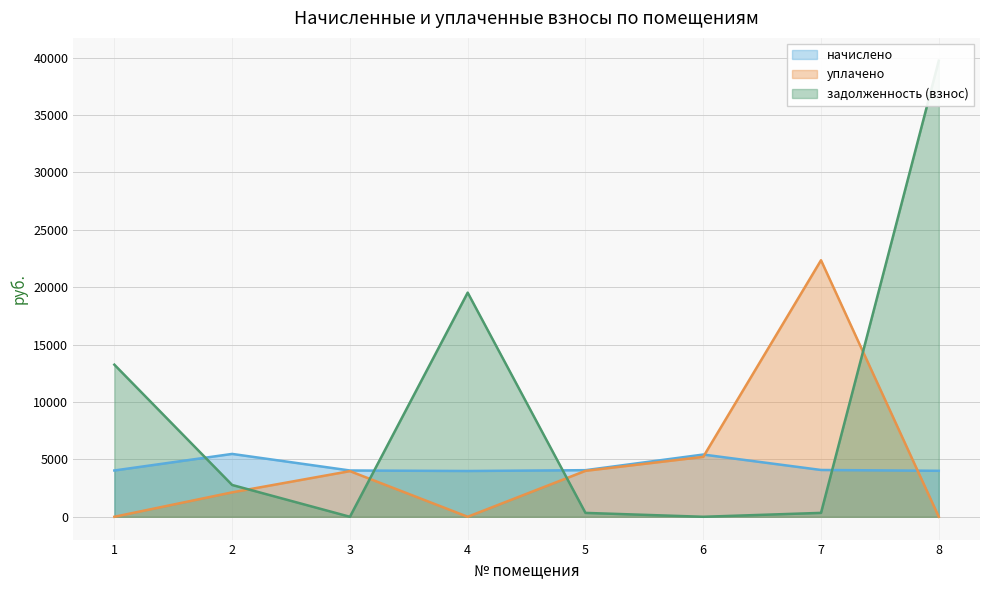

Between 3 and 7, which series saw the biggest shift?

уплачено